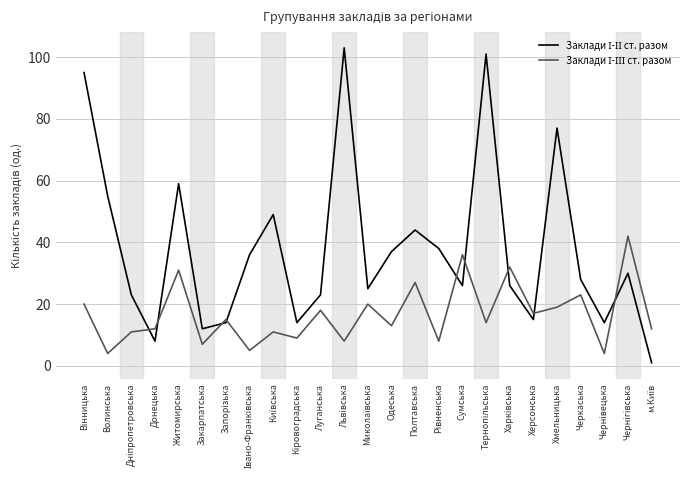

What is the spread (max minus min) of values at Одеська?

24